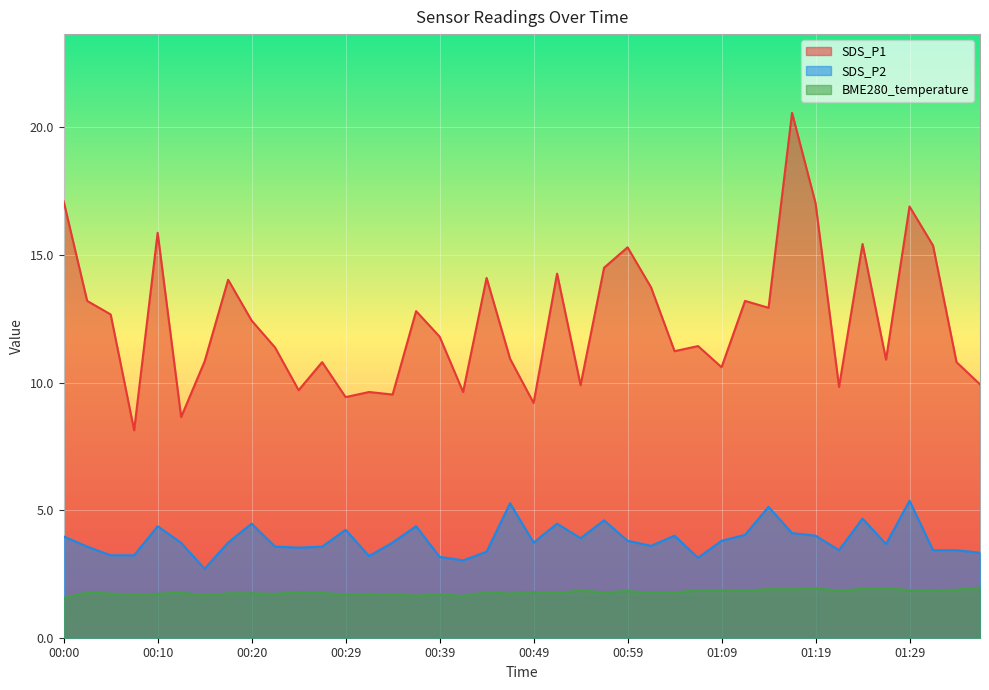

What value does the BME280_temperature series have at 00:54?

1.9